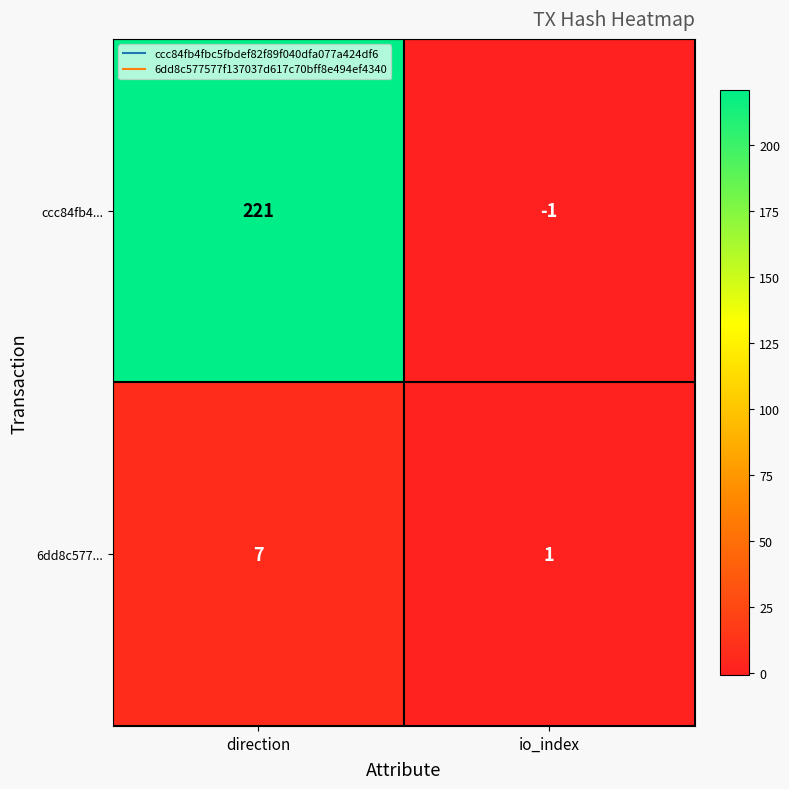

What is the maximum value for 6dd8c577...?

7